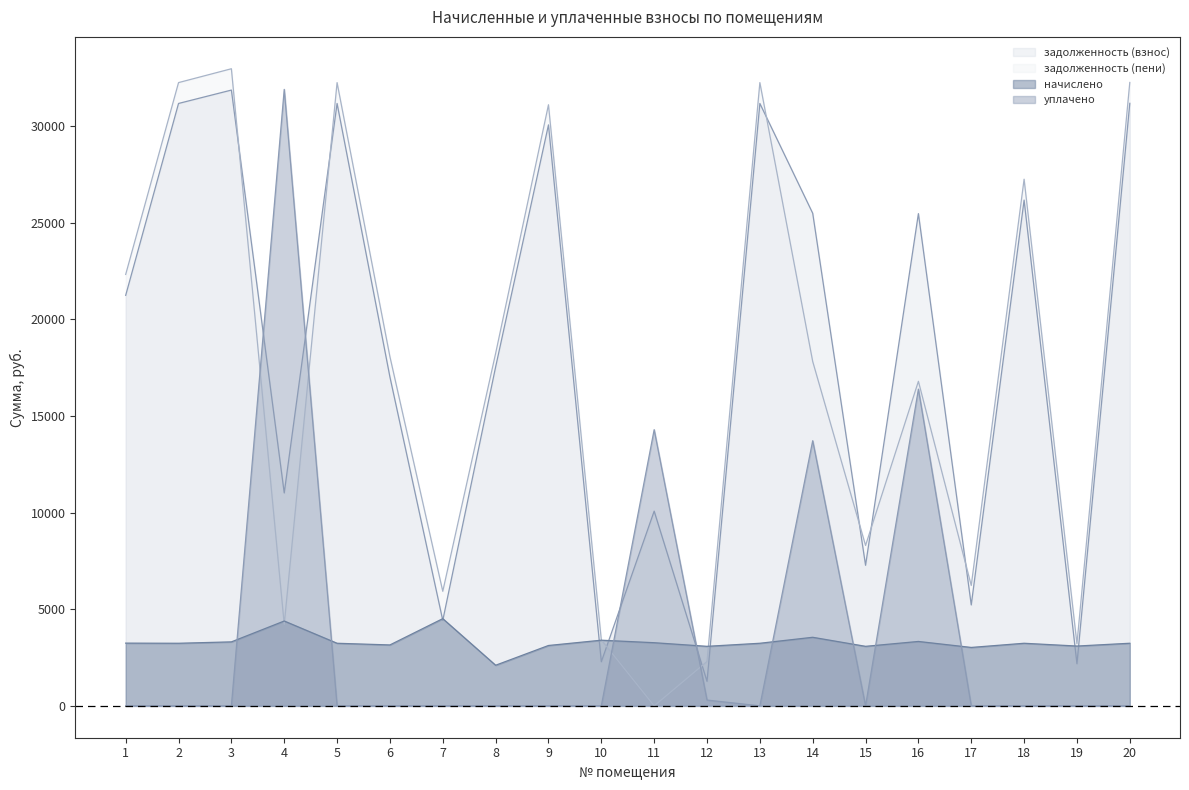

Does the chart have visible grid lines?

No